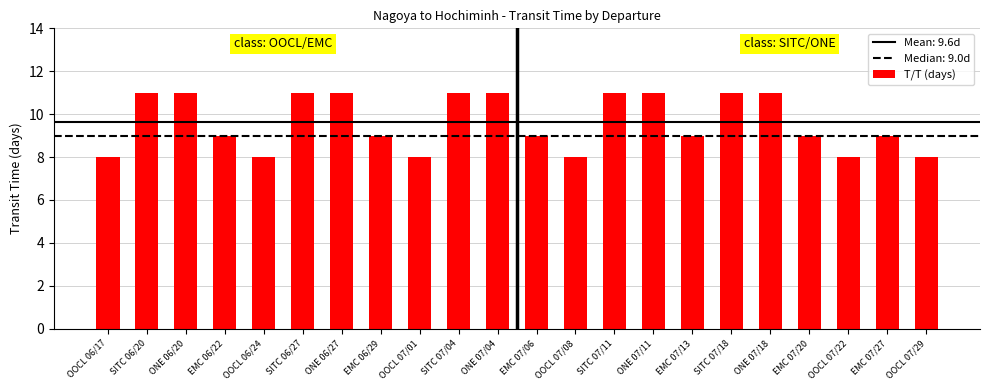

The chart shows a value of 9 at EMC 06/29. True or false?

True